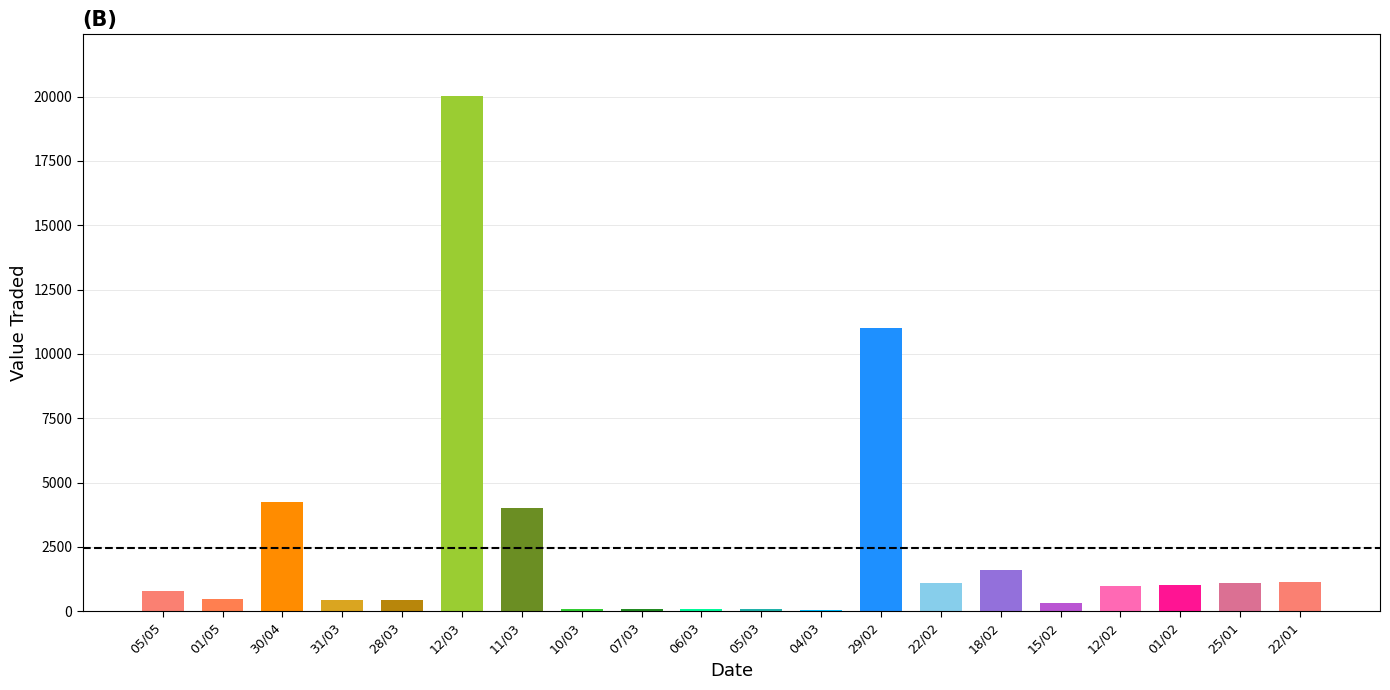

What is the maximum value shown in the chart?

20015